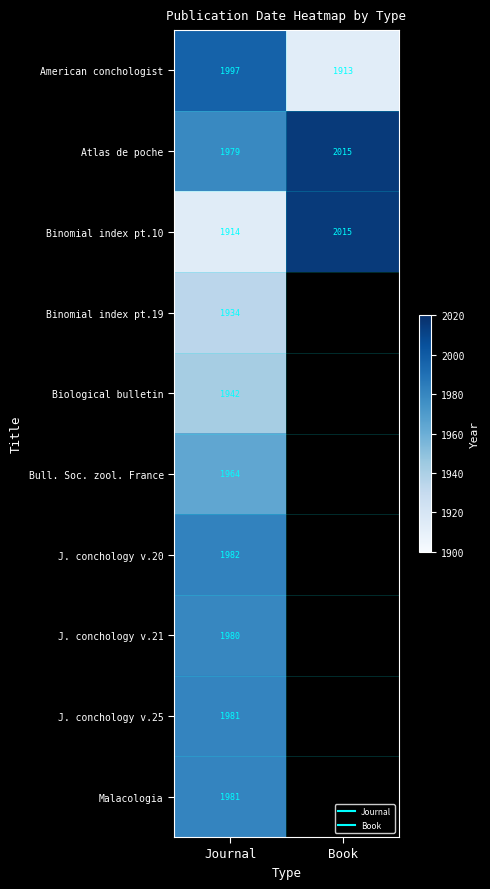

At which label is J. conchology v.25 closest to 1981?

Journal